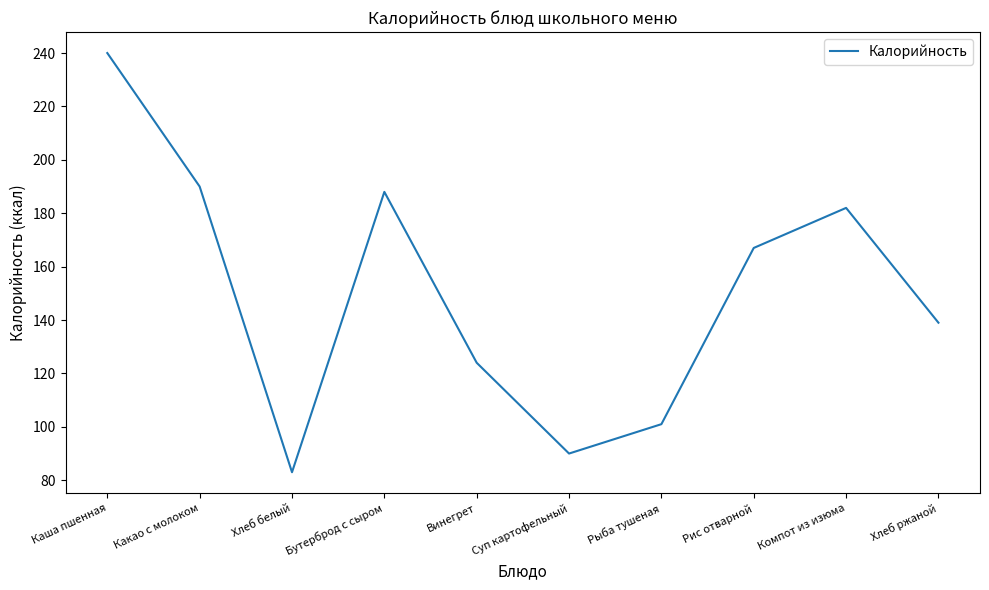

What is the difference between the second highest and second lowest values?

100